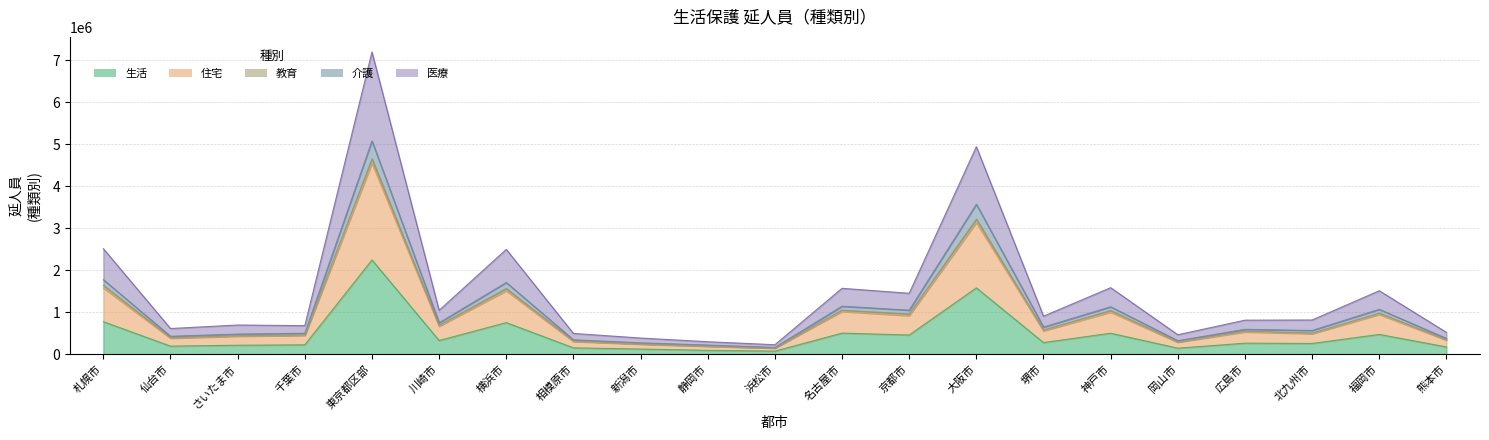

At which label does 生活 first exceed 260298?

札幌市